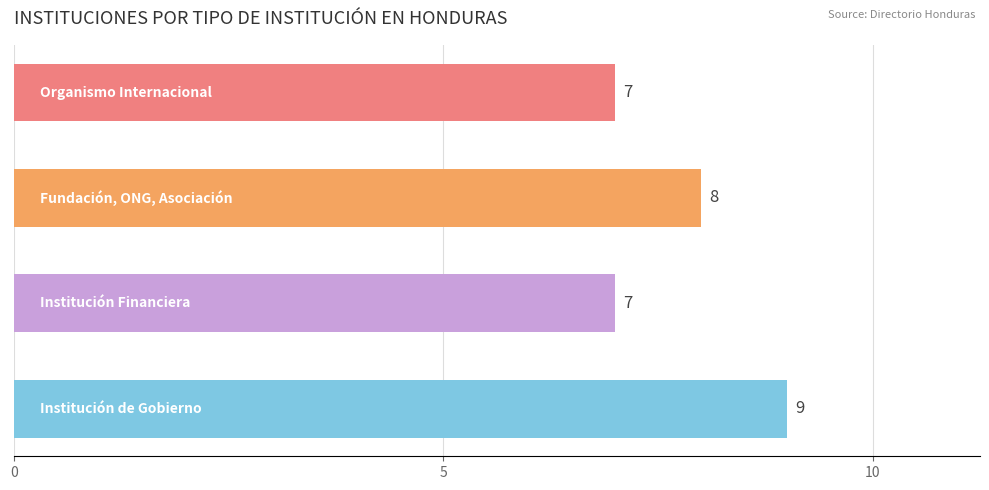

What is the average value?

8